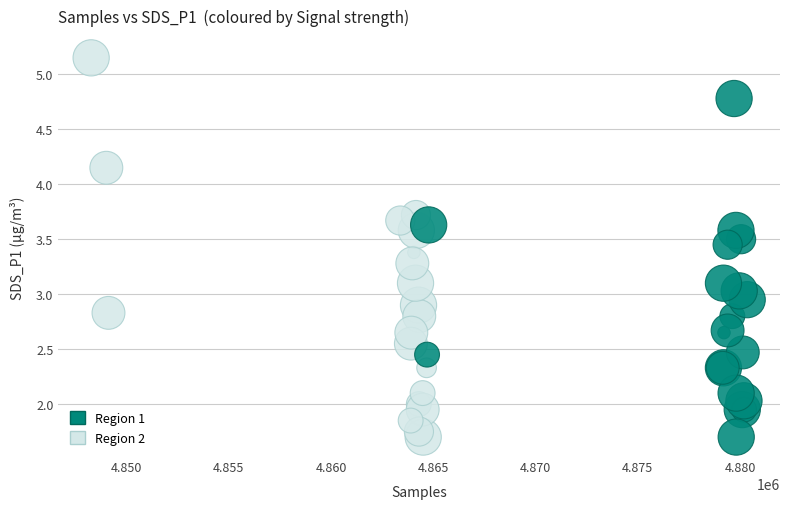

Which series reaches the maximum Y coordinate?

Region 2